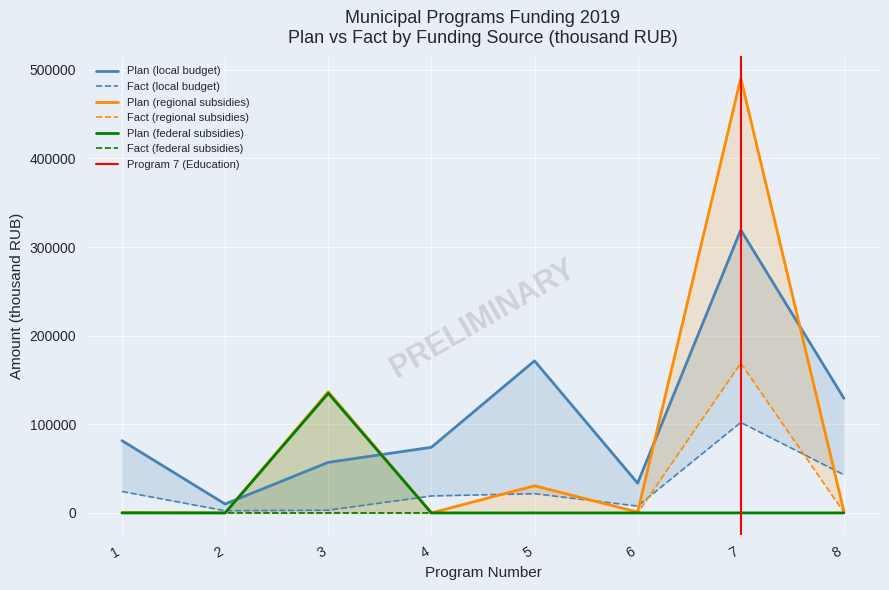

What is the average value of the fact_local series?

27929.4